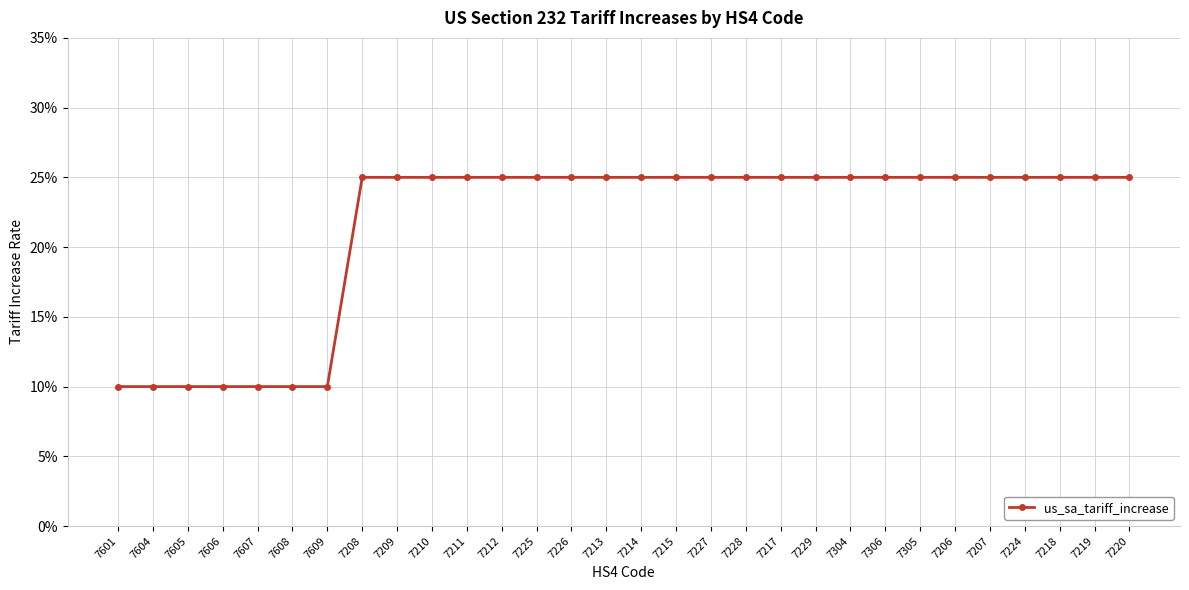

Does the chart have visible grid lines?

Yes